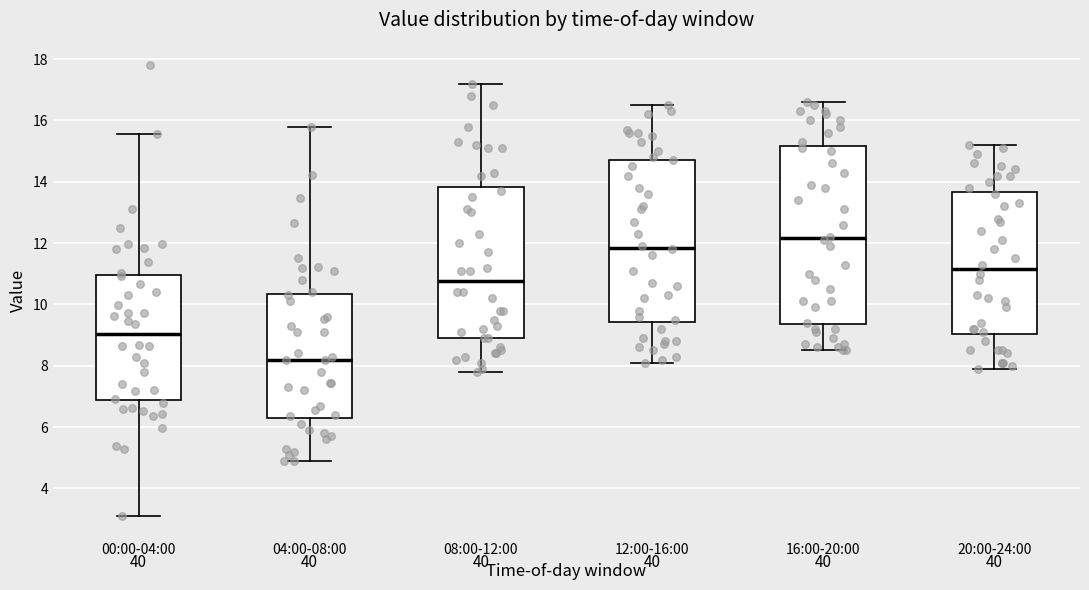

Which box's median line is the lowest?

04:00-08:00